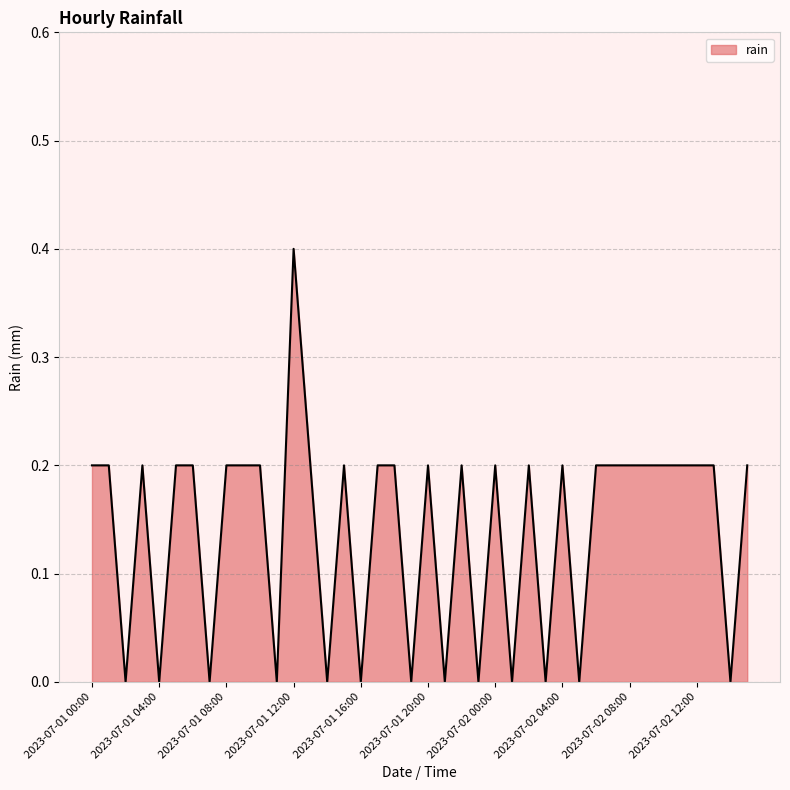

What is the difference between the maximum and minimum values?

0.4